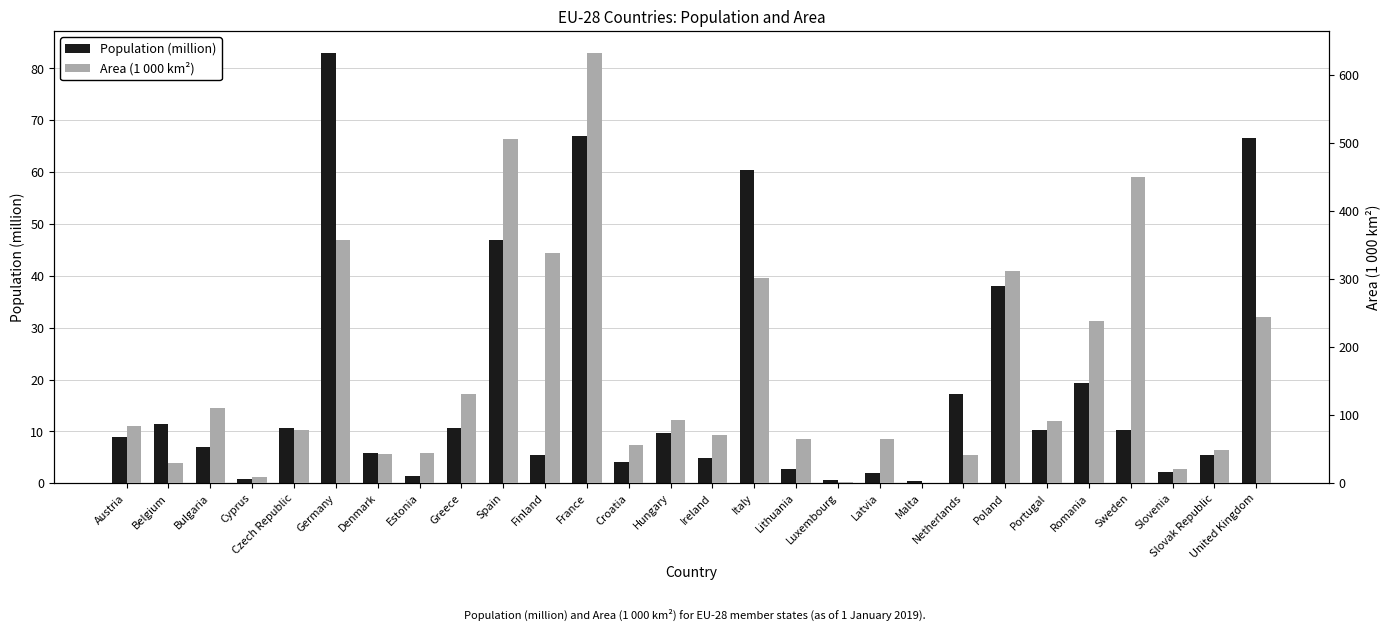

Which category has the lowest value in the Population (million) series?

Malta